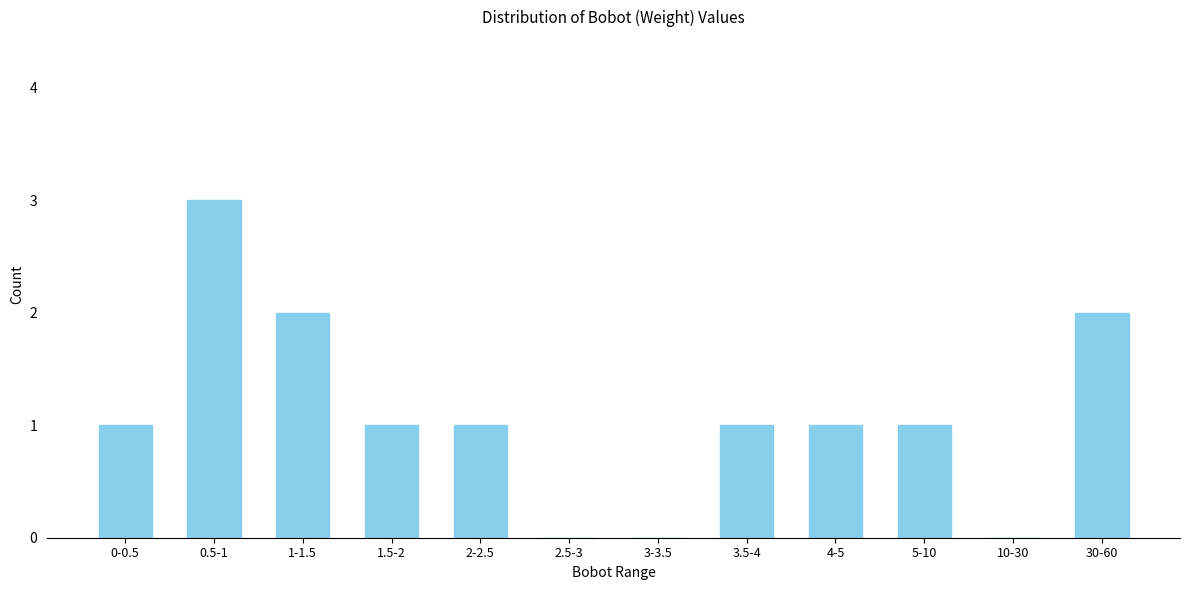

Reading left to right, transcribe all the data shown in this chart.

0-0.5=1	0.5-1=3	1-1.5=2	1.5-2=1	2-2.5=1	2.5-3=0	3-3.5=0	3.5-4=1	4-5=1	5-10=1	10-30=0	30-60=2